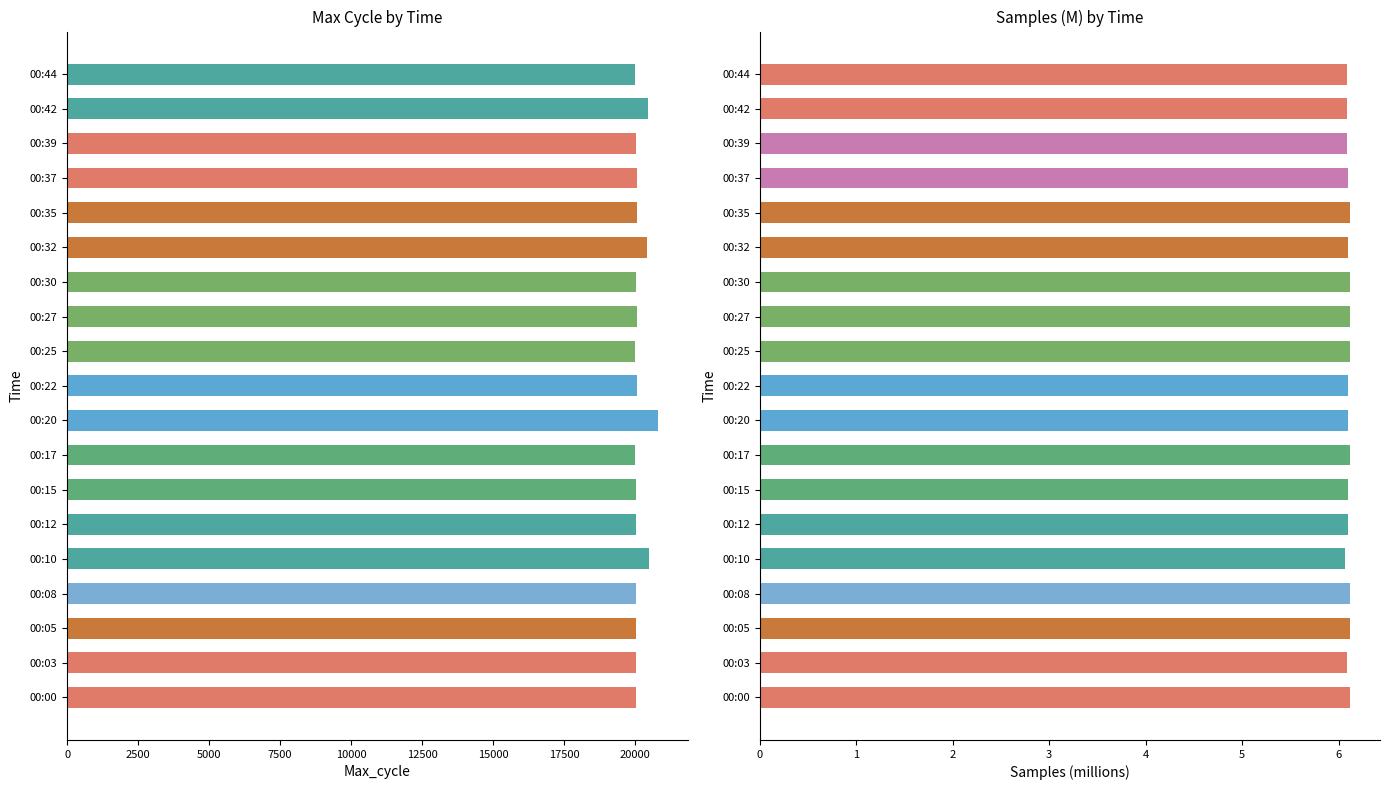

Read the Max_cycle value at 00:10.

20479.0